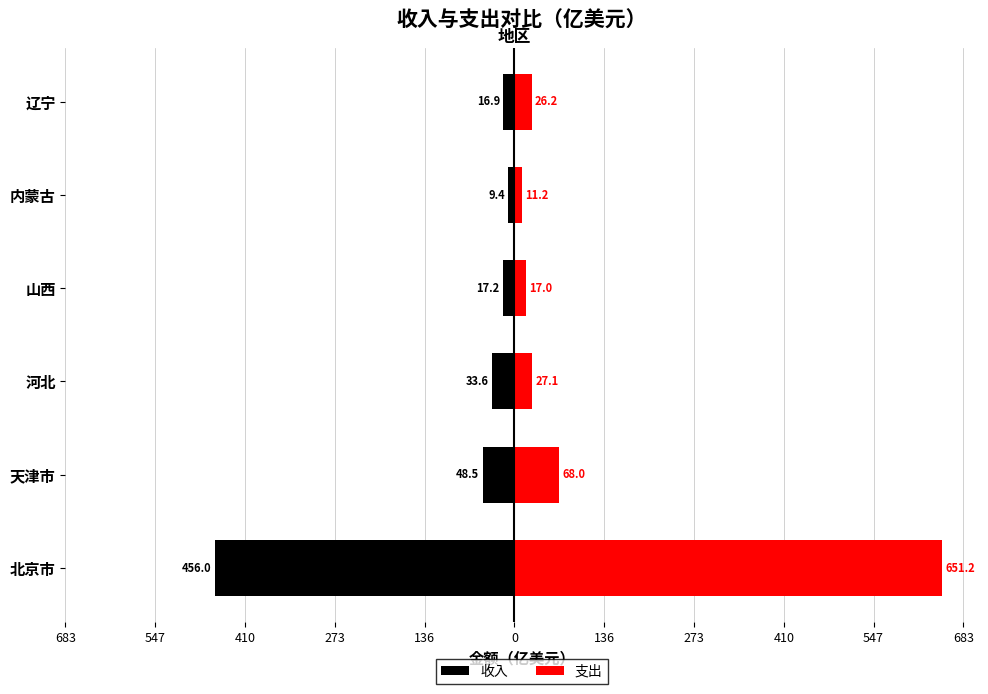

At how many categories does at least one series exceed 598?

1